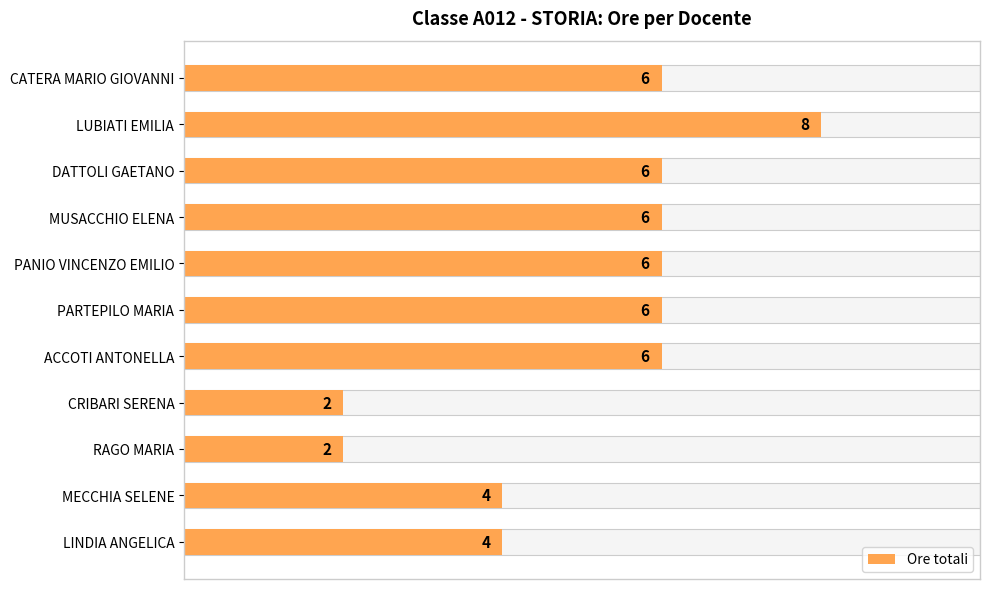

True or false: the data shows 8 at LUBIATI EMILIA.

True